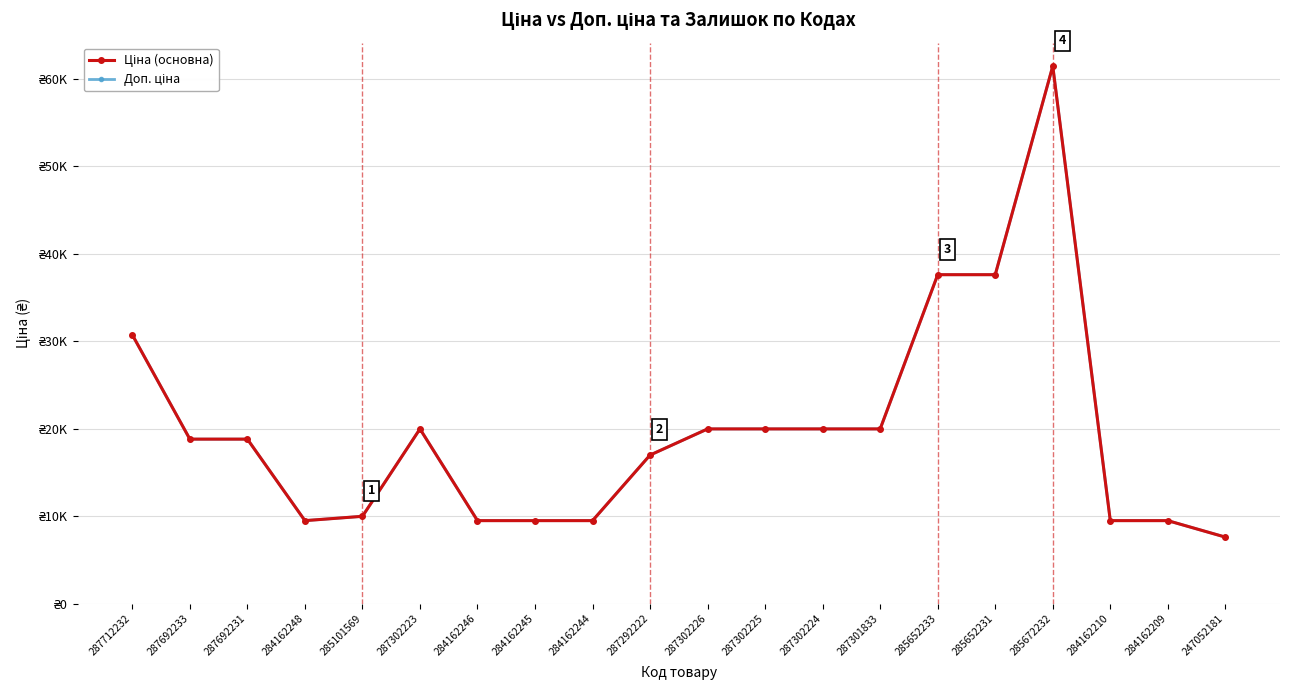

Does the chart have visible grid lines?

Yes